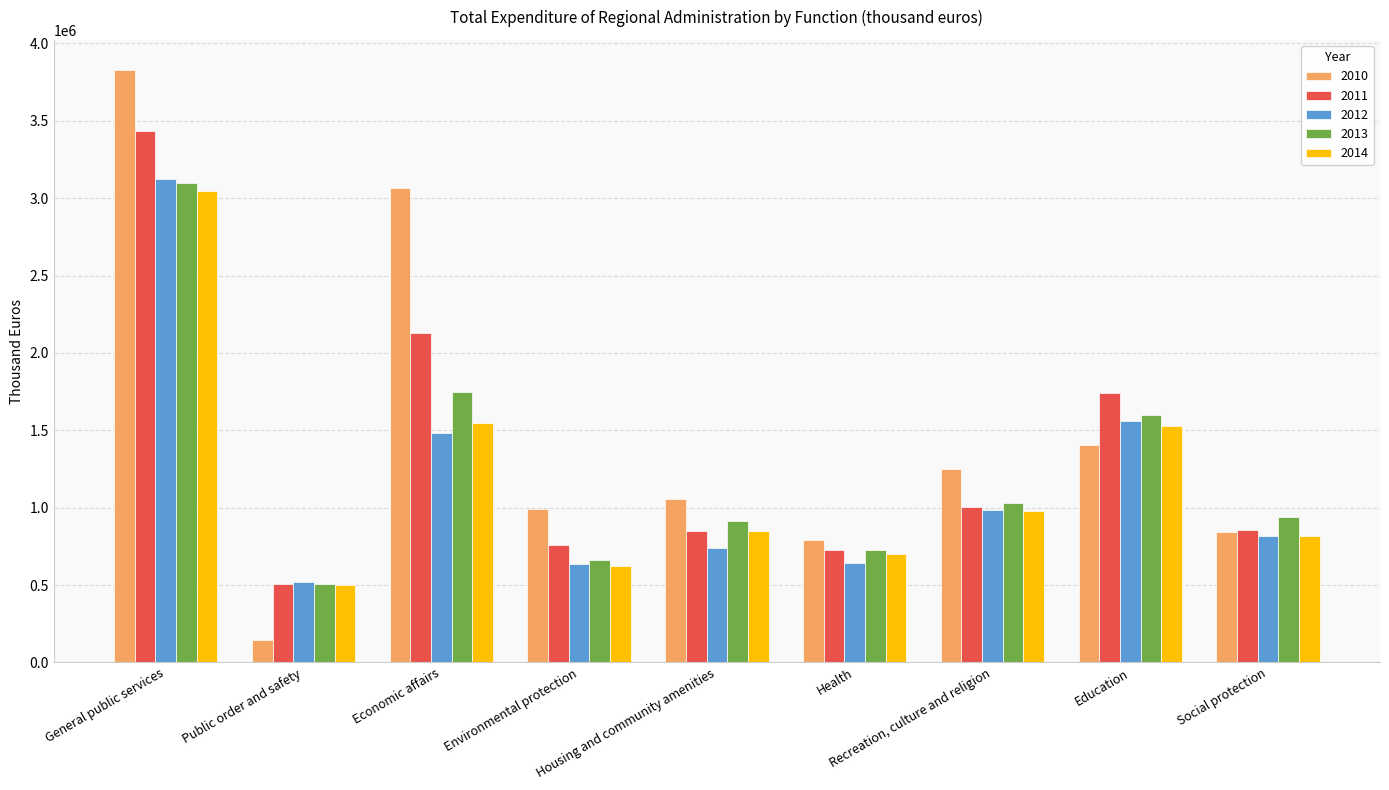

Between Recreation, culture and religion and Education, which series saw the biggest shift?

2011